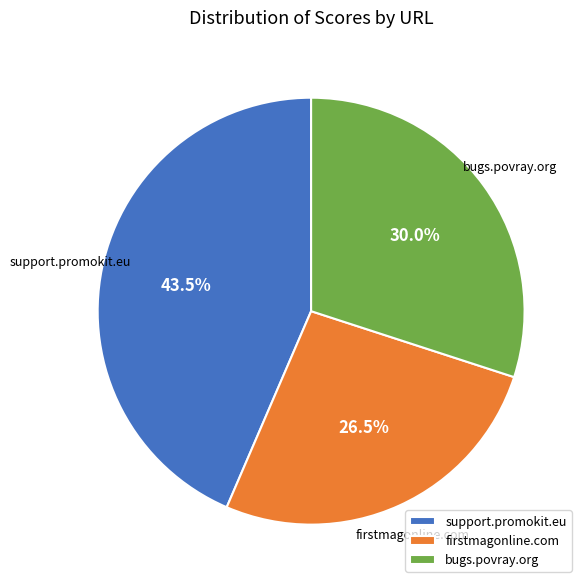

To the nearest percent, what portion does bugs.povray.org represent?

30%